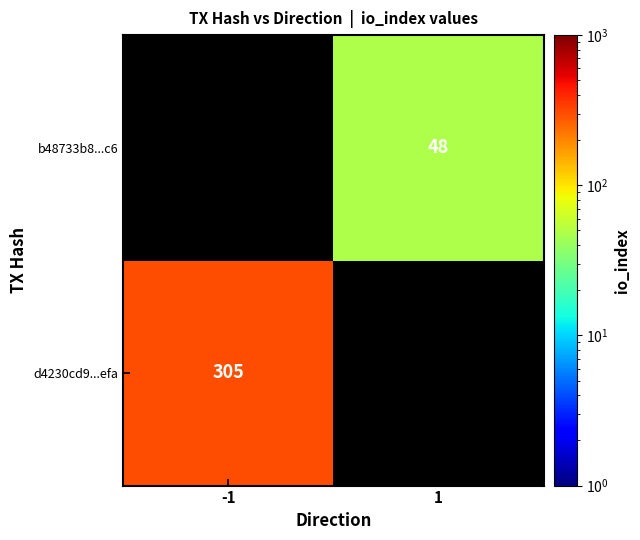

The value of d4230cd9...efa at -1 is 305. True or false?

True